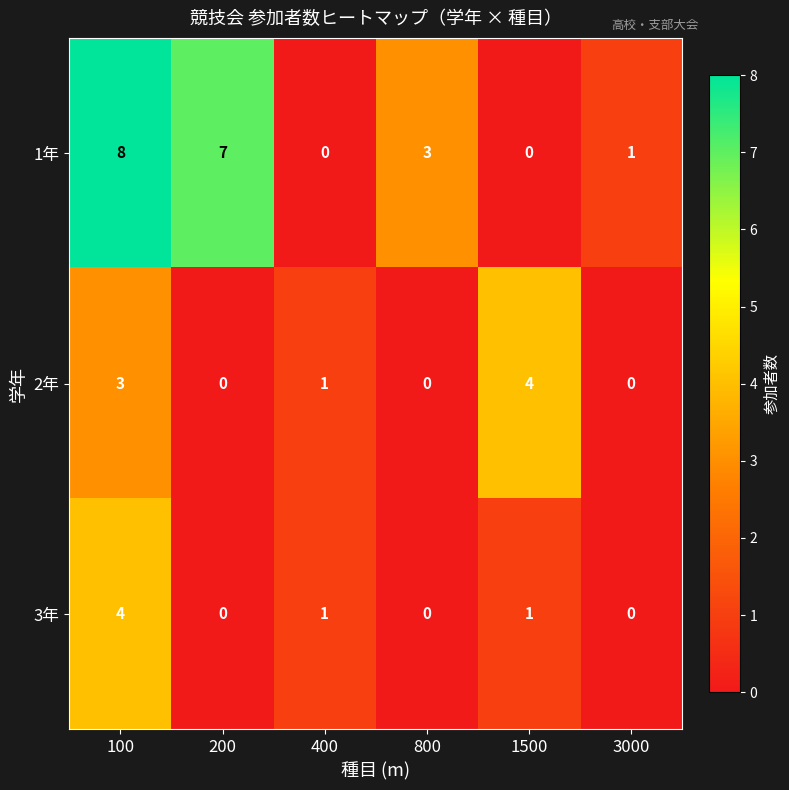

How many values in the 2年 series are below 1?

3